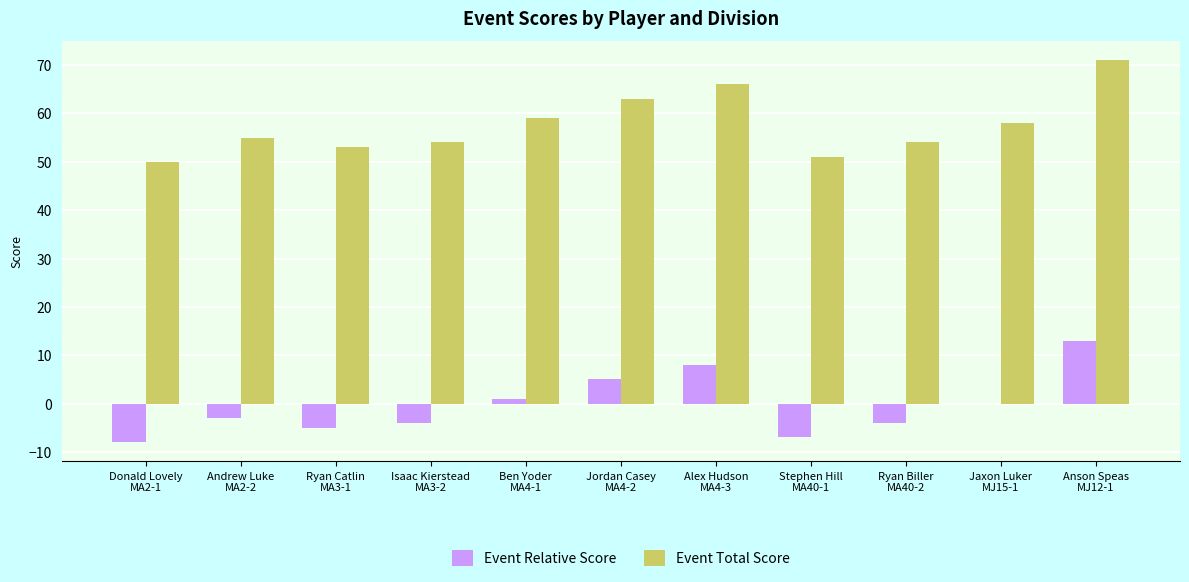

Is it true that Event Total Score equals 89 at Ryan Catlin
MA3-1?

False